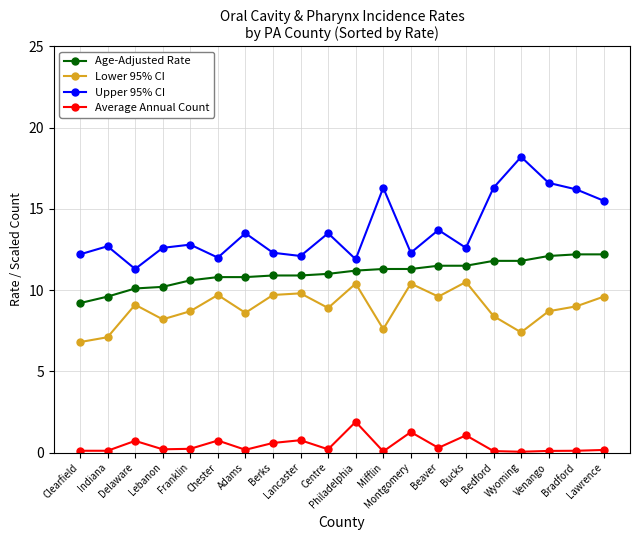

What is the label of the 4th point from the left?

Lebanon